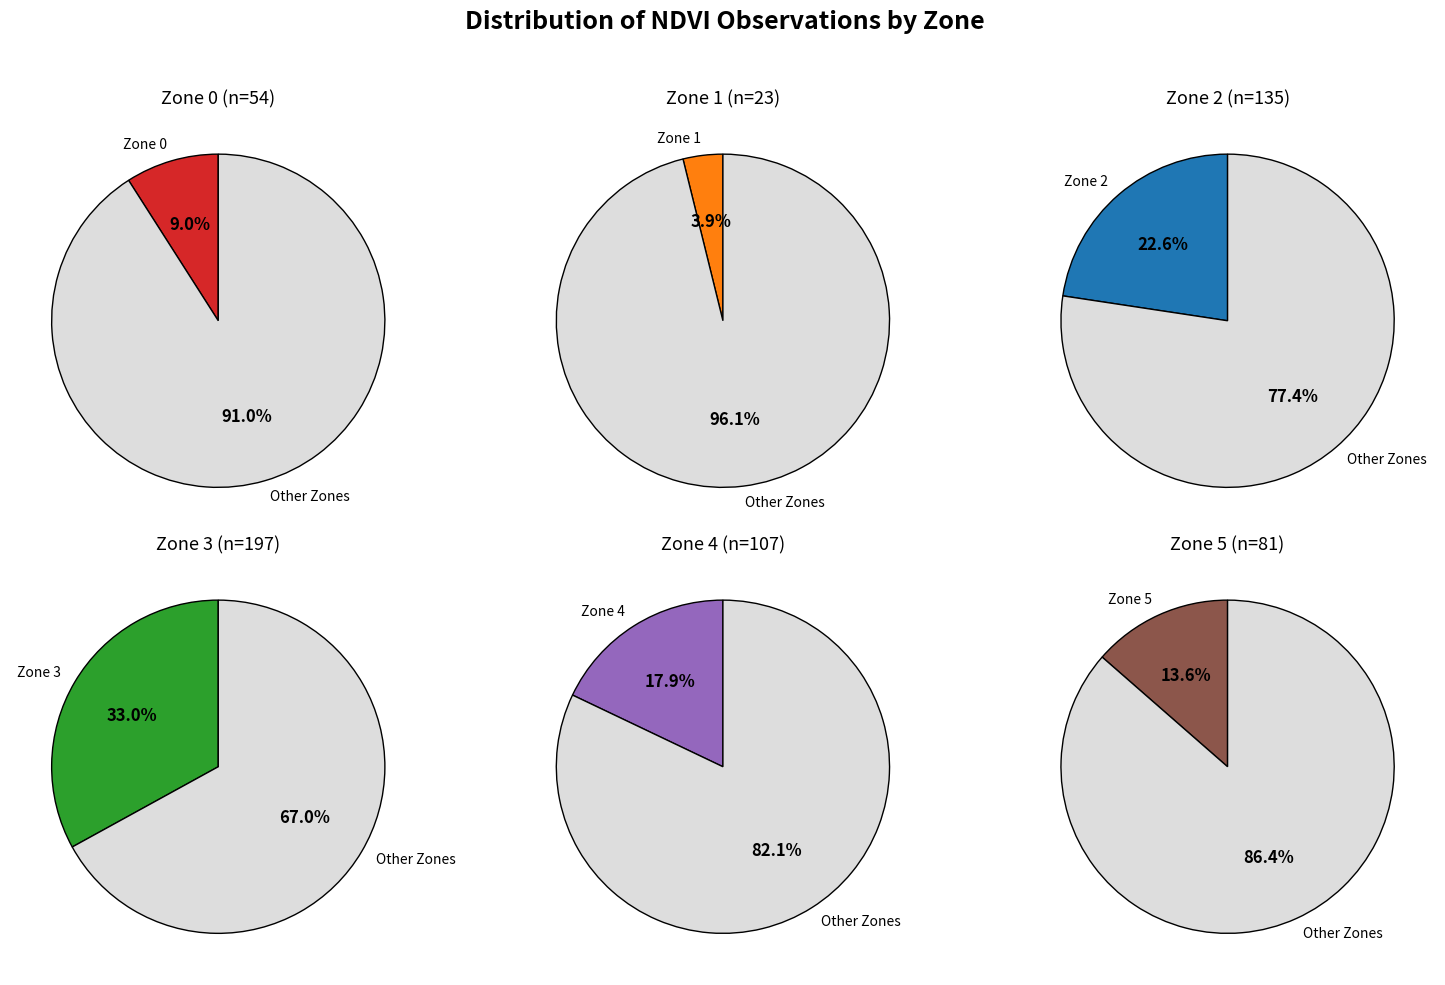

Between Zone 4 and Zone 2, which is larger?

Zone 2